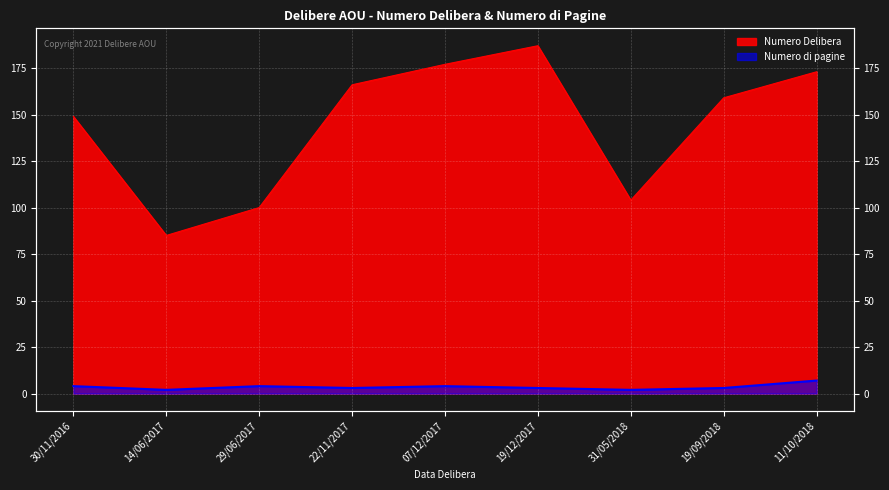

What is the value of the Numero di pagine point at the 7th from the left?

2